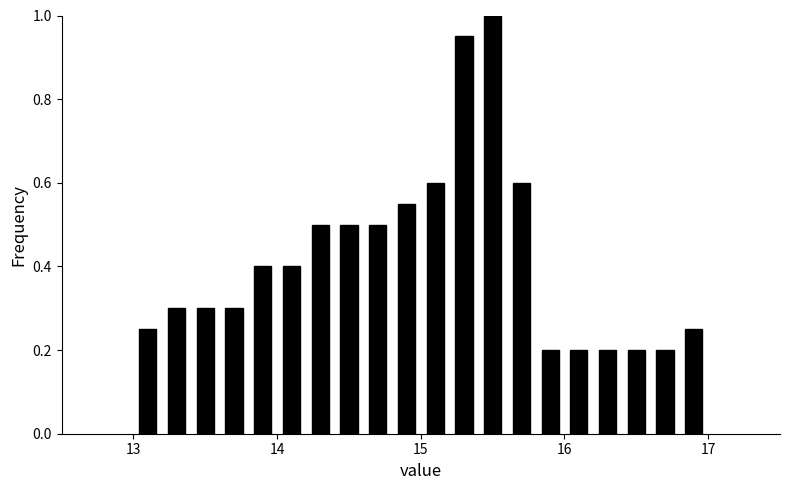

Around what value on the x-axis is the tallest bar? Give the approximate position of its centre, as read against the axis.

15.5